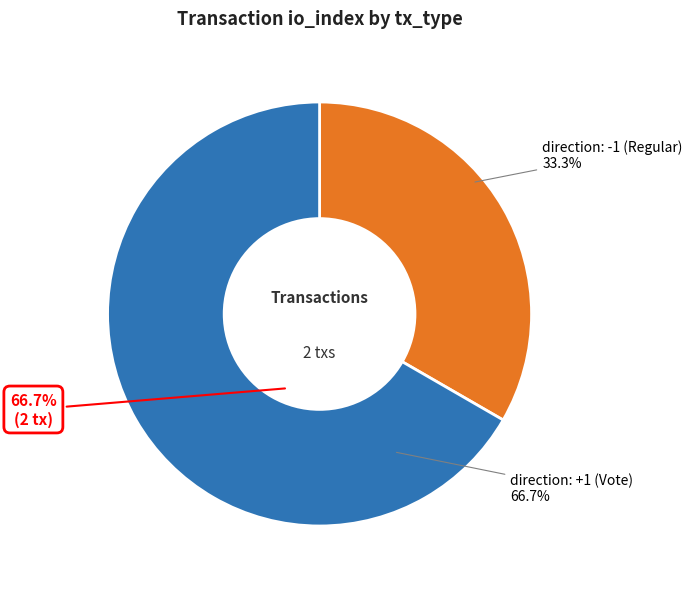

Do direction: +1 (Vote) and direction: -1 (Regular) together represent more than half of the pie?

Yes